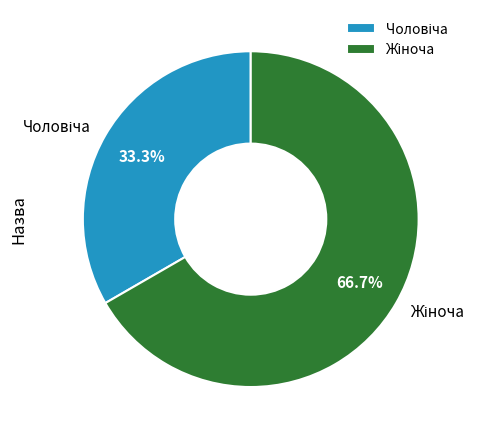

Is there any slice that represents more than half of the pie?

Yes